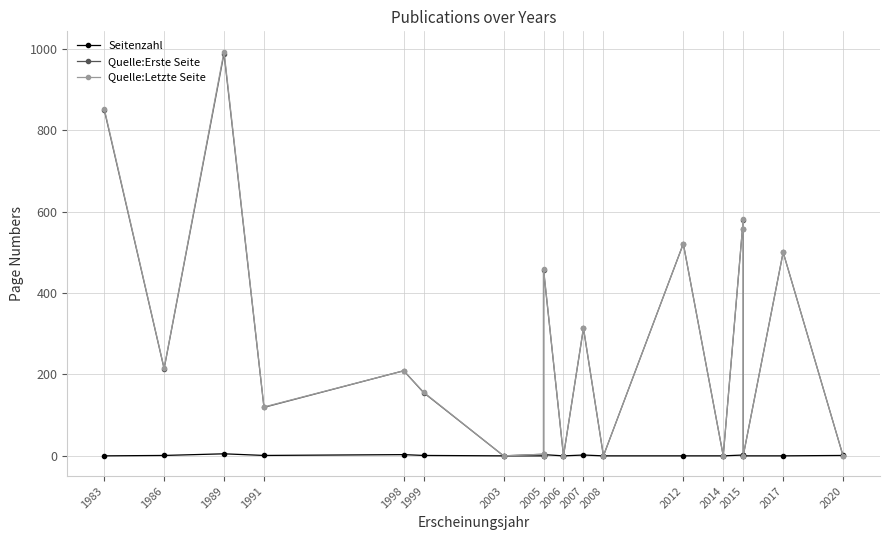

At which category is the sum across all series the highest?

1989